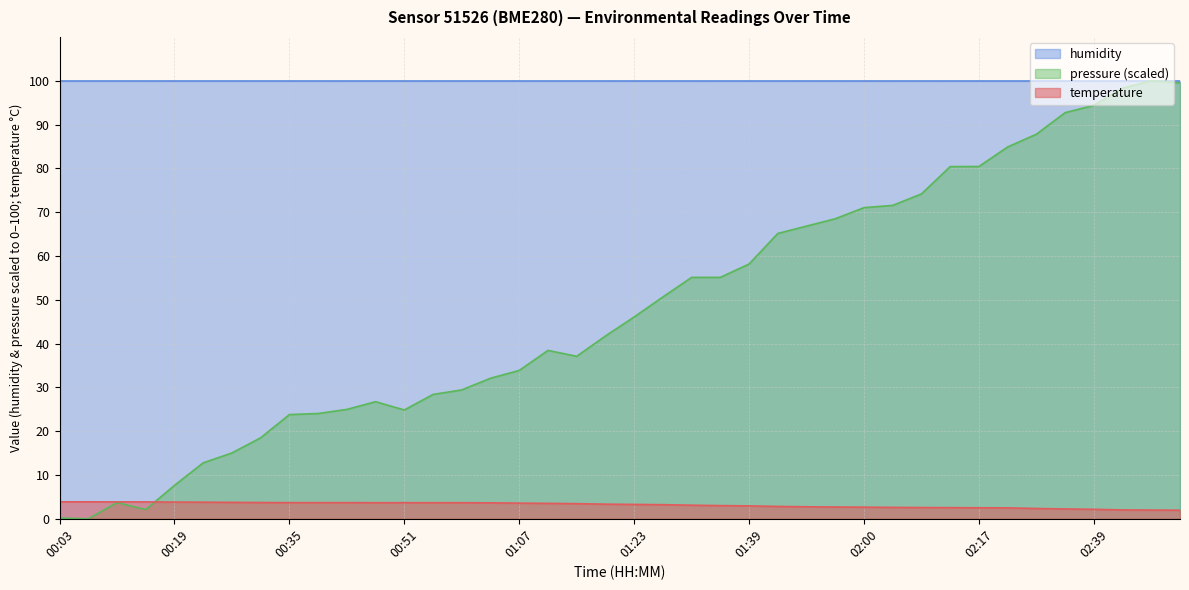

Is it true that temperature equals 3.8 at 00:19?

True